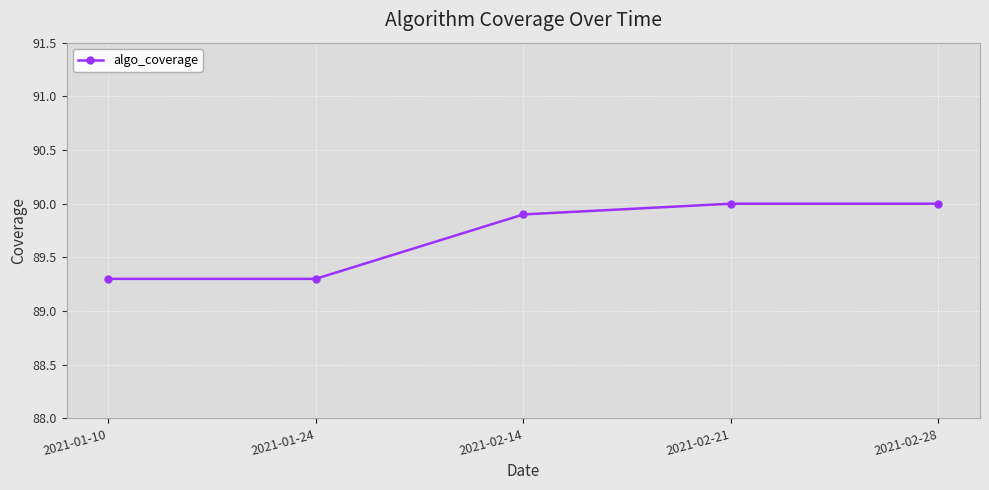

Is this an area chart (filled region under the line)?

No